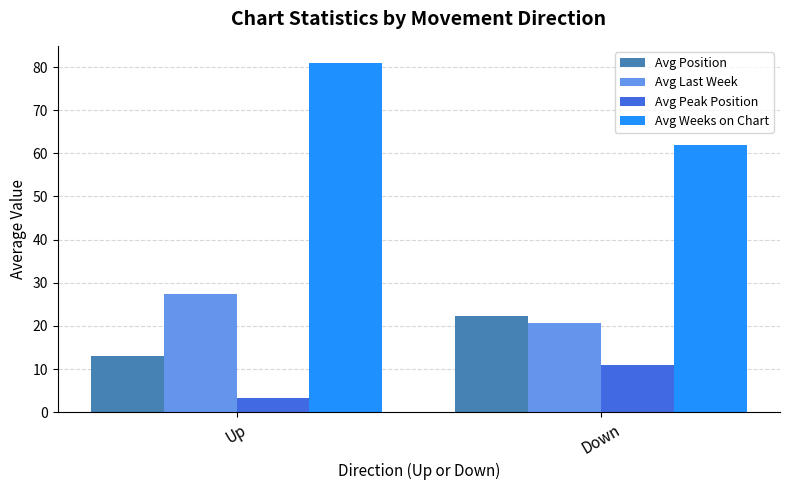

How many data points in Avg Weeks on Chart are less than 80?

1